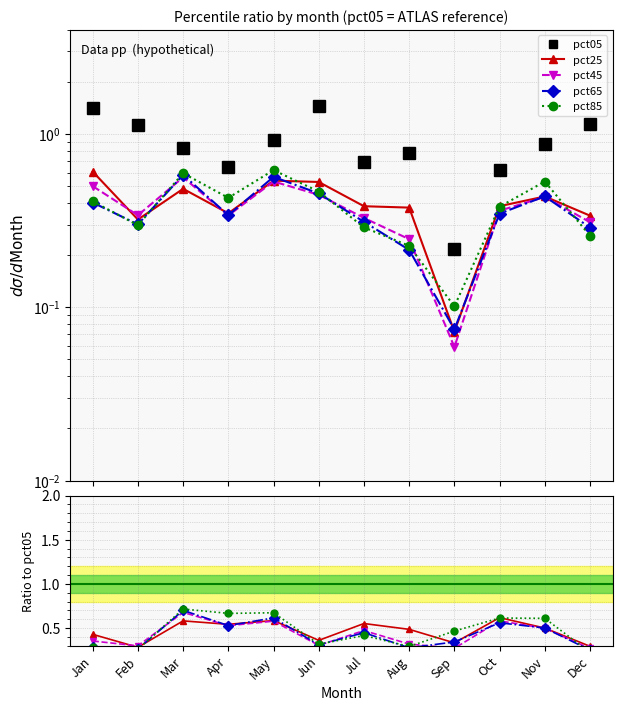

What is the value of the pct65 point at the 5th from the left?

0.6